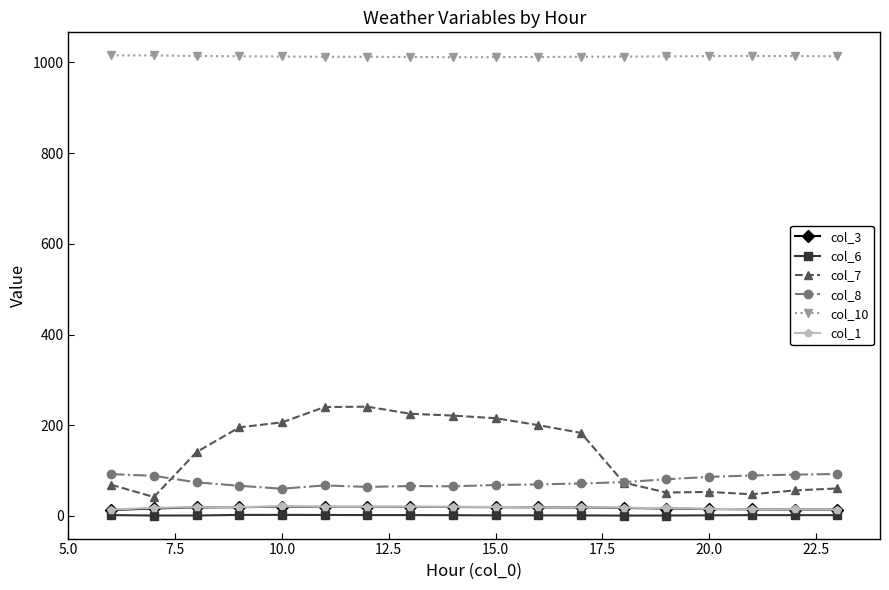

What is the value of the col_3 point at the 10th from the left?

19.5